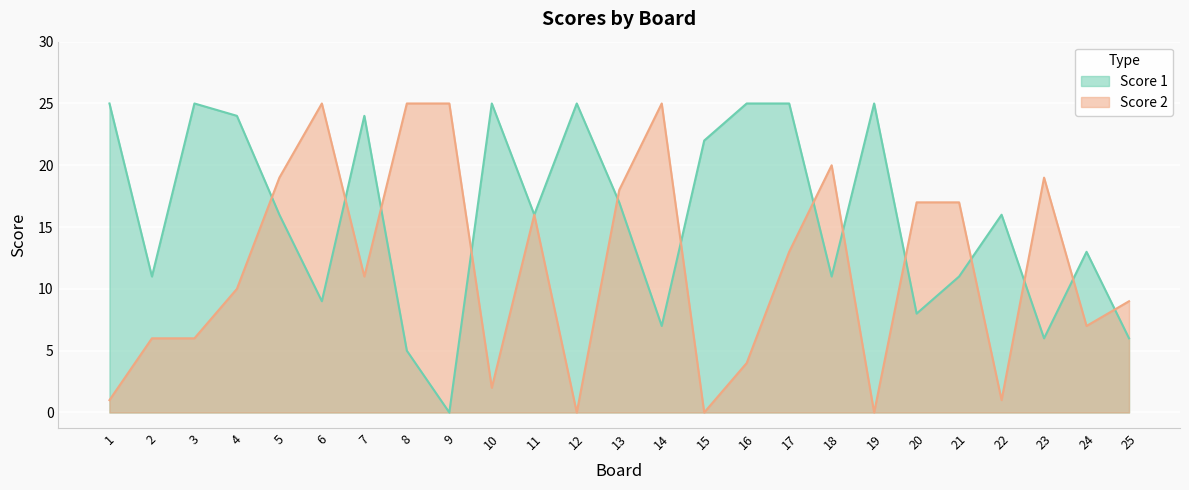

The value of Score 1 at 7 is 37. True or false?

False